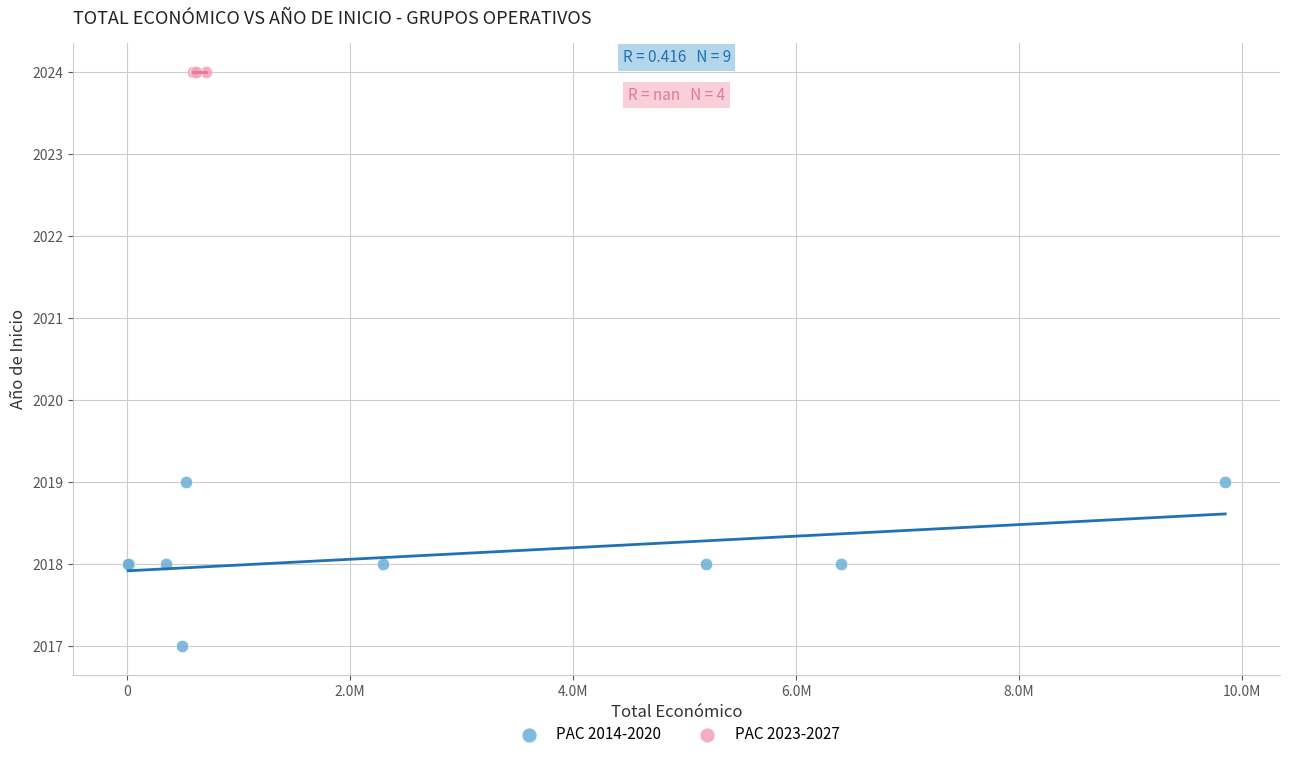

Which series contains the lowest Y value?

PAC 2014-2020